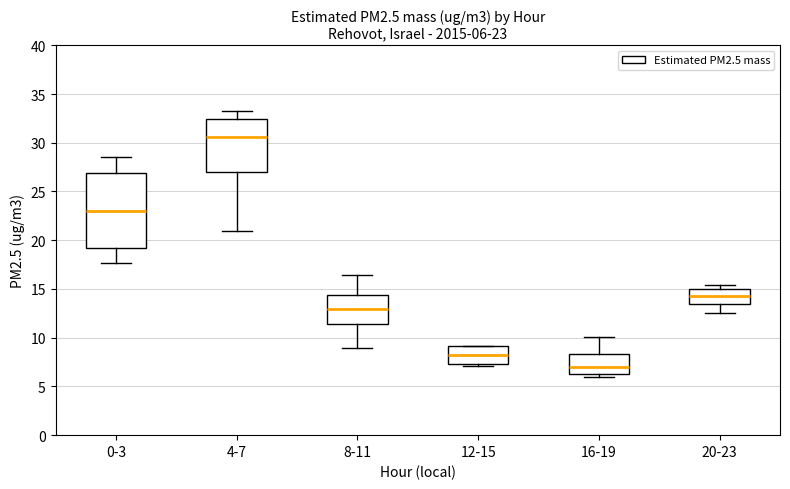

Comparing the boxes themselves (not the whiskers), which one is the tallest?

0-3